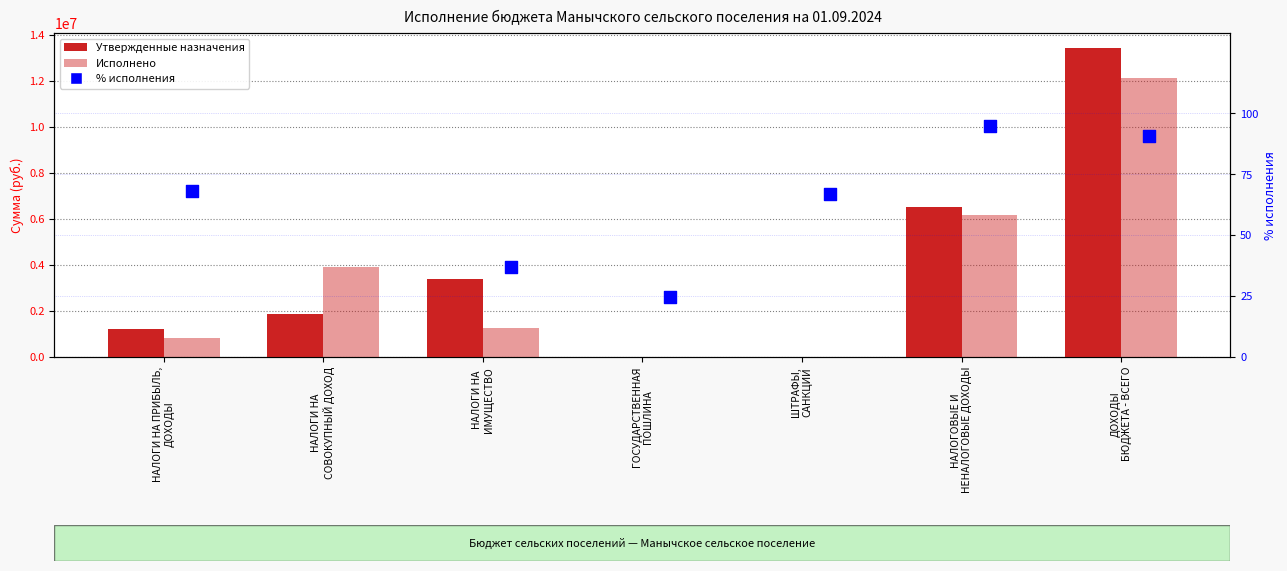

At which category is the sum across all series the highest?

ДОХОДЫ
БЮДЖЕТА - ВСЕГО